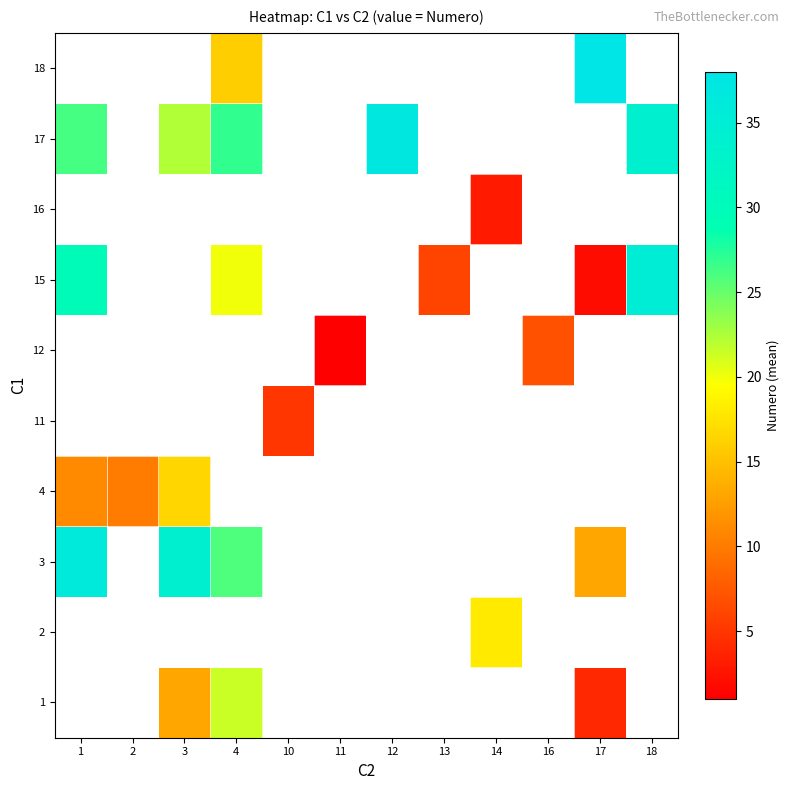

At which category does the chart reach its minimum across all series?

11